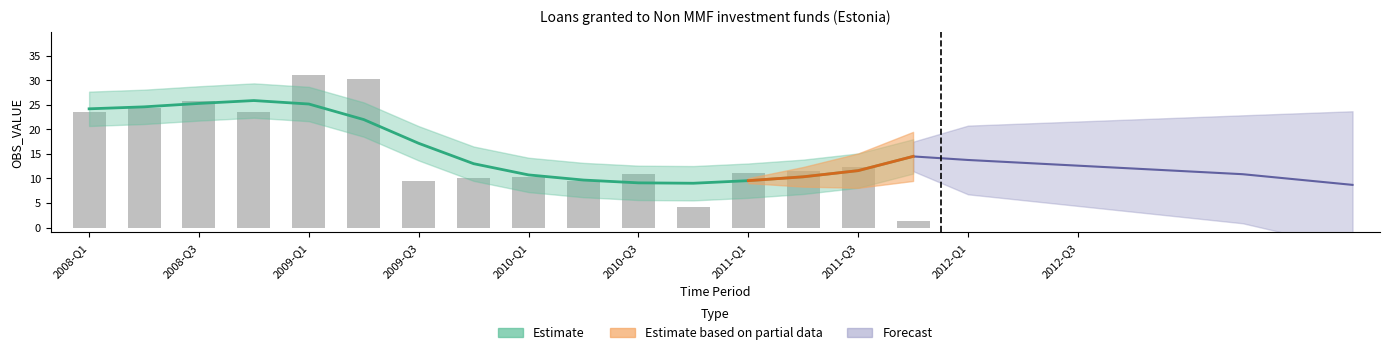

Between 2008-Q3 and 2010-Q1, which is larger?

2008-Q3